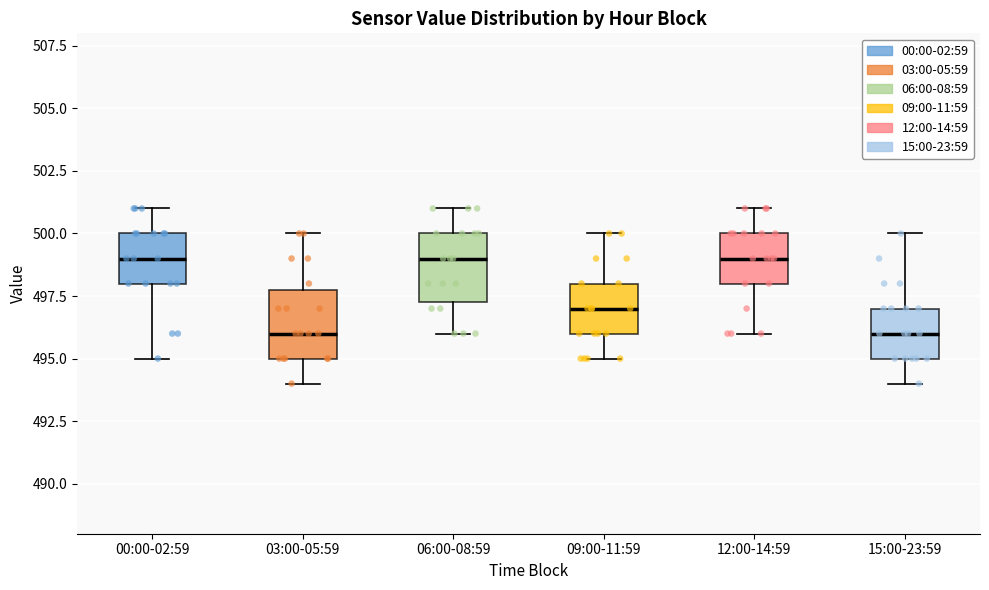

Reading left to right, read every box against the y-axis: the position of its median line, the range the box covers, and the ends of its whiskers. The values are not printed on the chart, so give them approximately, as read against the axis.

00:00-02:59: median 499.0, box 498.0 to 500.0, whiskers 495.0 to 501.0
03:00-05:59: median 496.0, box 495.0 to 498.0, whiskers 494.0 to 500.0
06:00-08:59: median 499.0, box 497.5 to 500.0, whiskers 496.0 to 501.0
09:00-11:59: median 497.0, box 496.0 to 498.0, whiskers 495.0 to 500.0
12:00-14:59: median 499.0, box 498.0 to 500.0, whiskers 496.0 to 501.0
15:00-23:59: median 496.0, box 495.0 to 497.0, whiskers 494.0 to 500.0